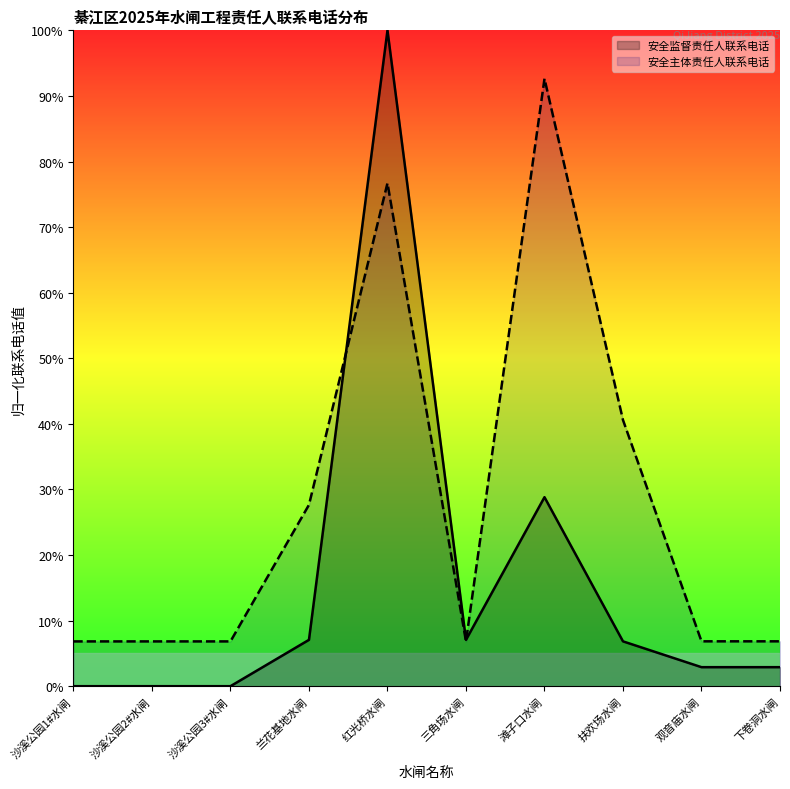

Count the number of data series in this chart.

2